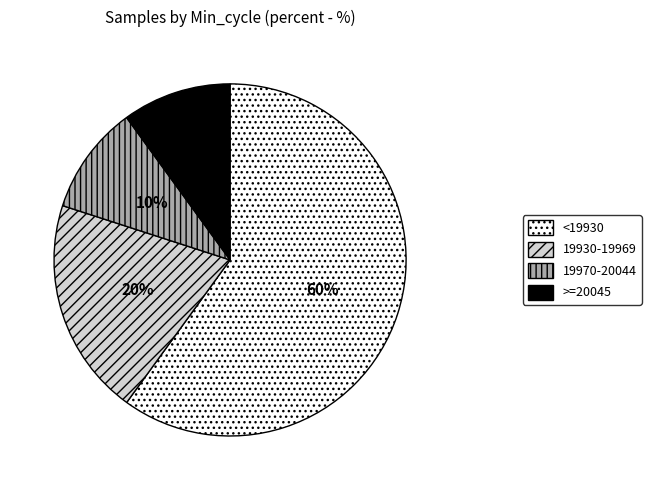

Which slice is the largest?

<19930